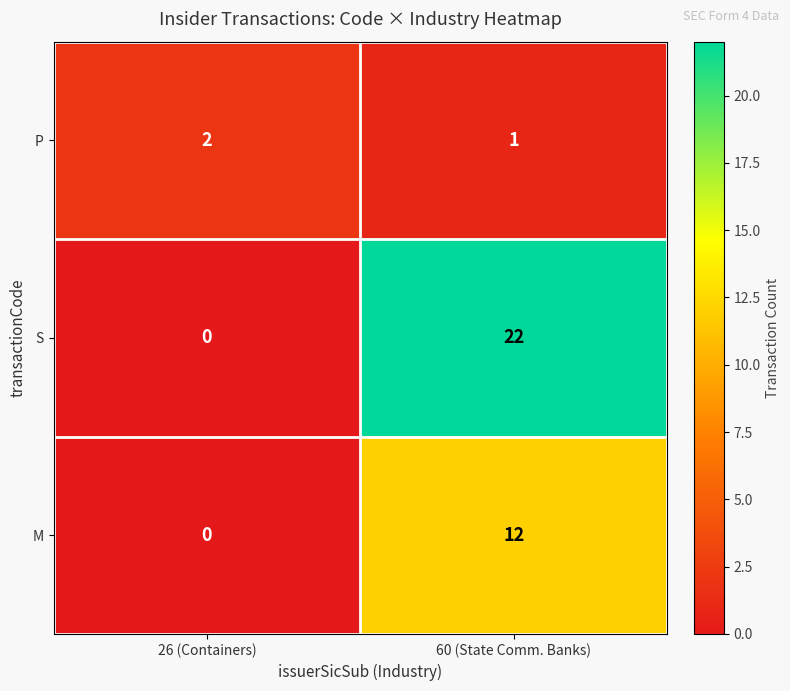

At 60 (State Comm. Banks), list the series in order from largest to smallest.

S, M, P